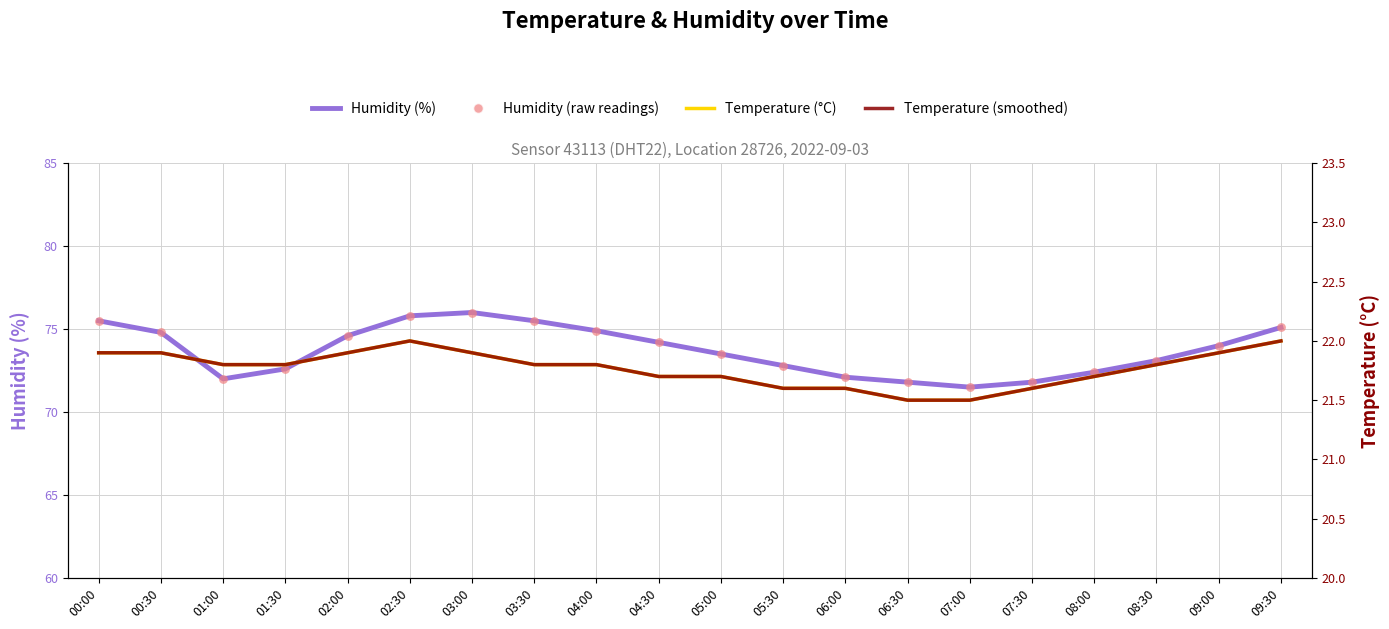

Which series has the widest spread of Y values?

Humidity (%)